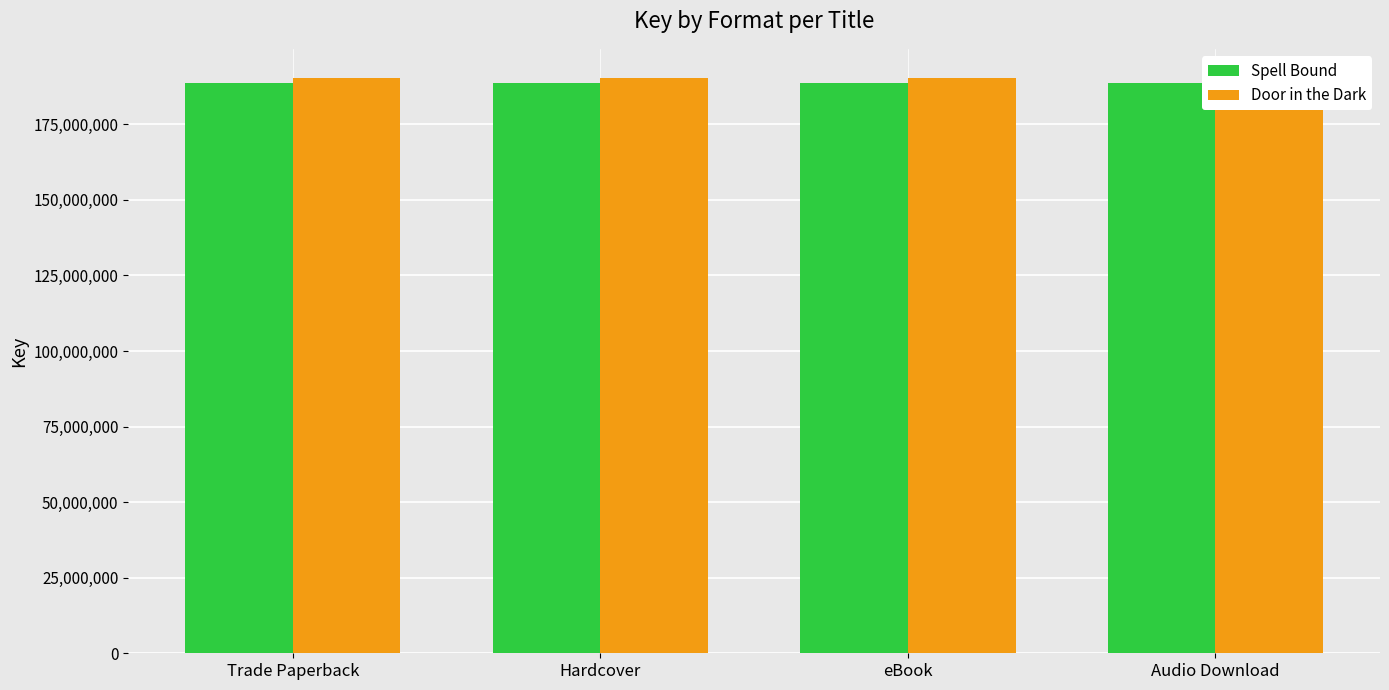

What value does the Spell Bound series have at Hardcover?

188771493